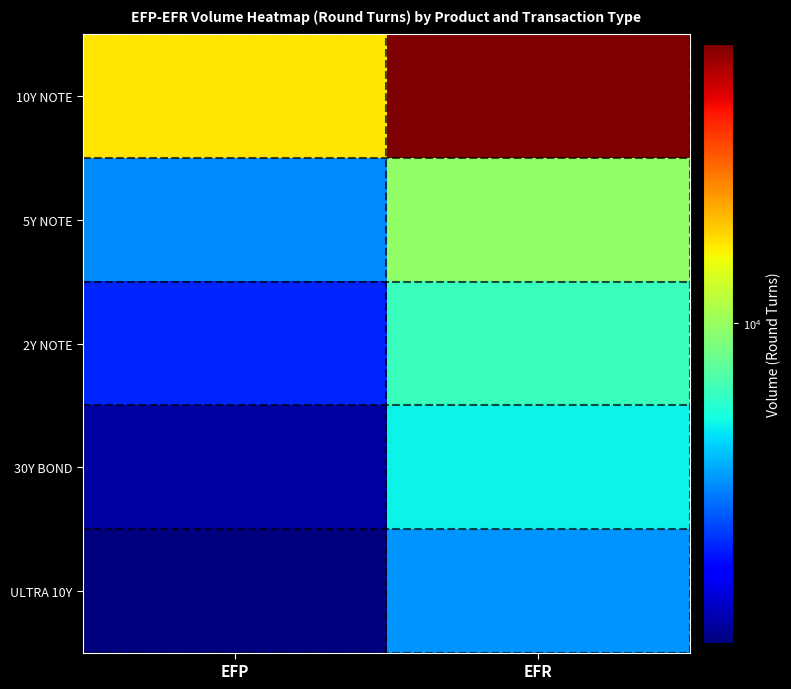

At how many categories does at least one series exceed 11644?

2